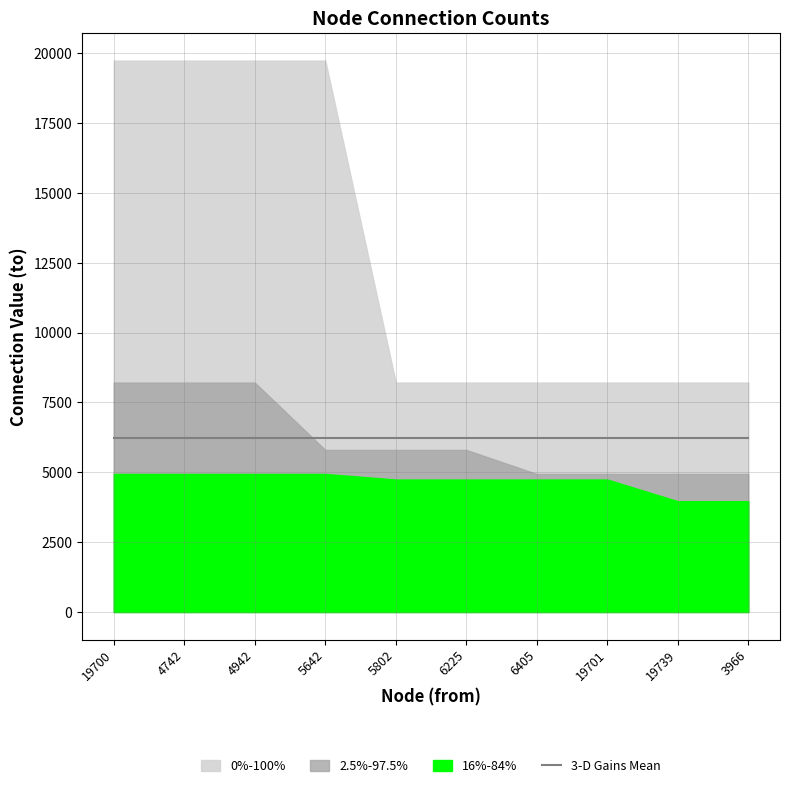

Count the number of data series in this chart.

4